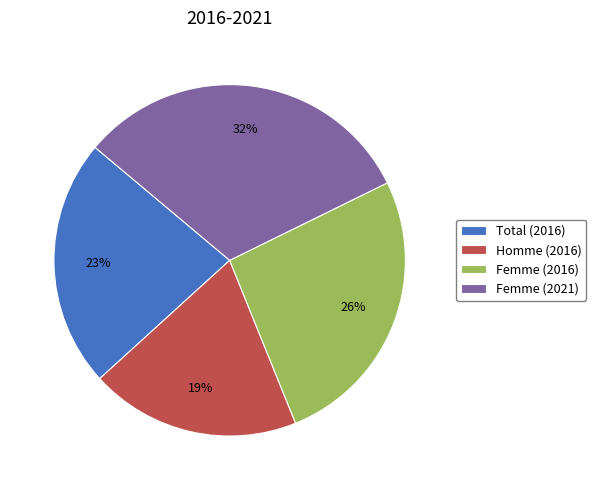

How many segments does this pie chart have?

4